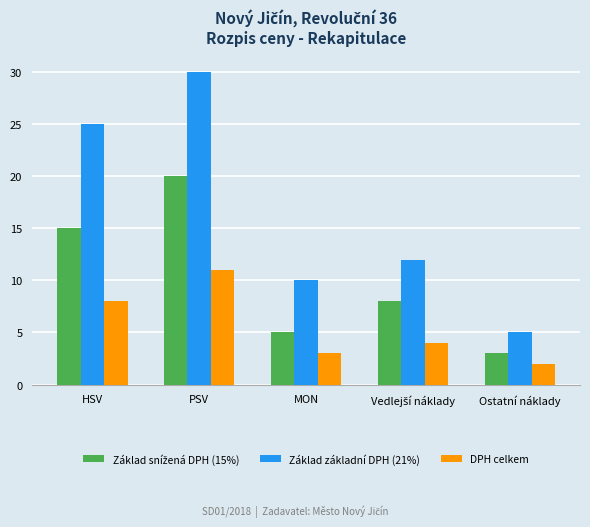

At which category is the sum across all series the highest?

PSV